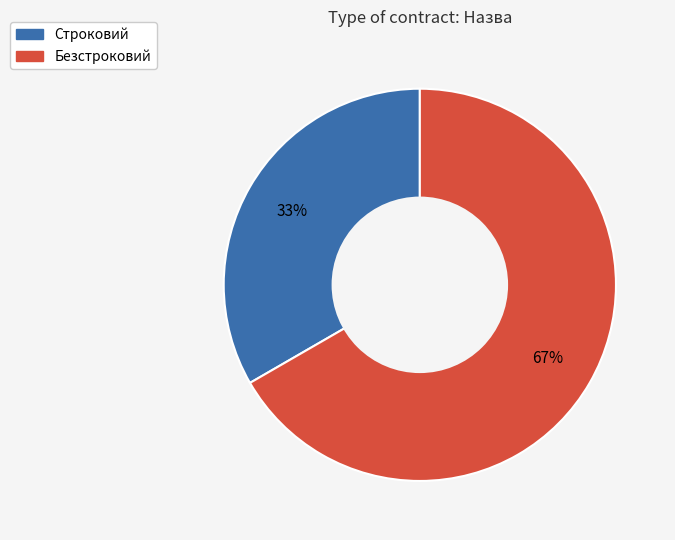

Which has a higher value, Безстроковий or Строковий?

Безстроковий